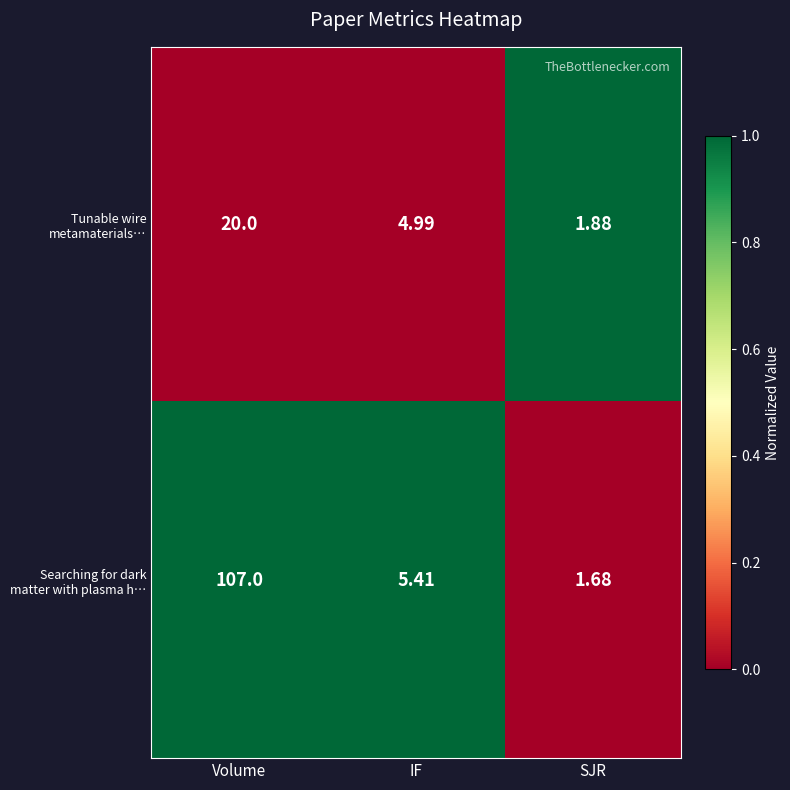

At which category does the chart reach its peak across all series?

Volume